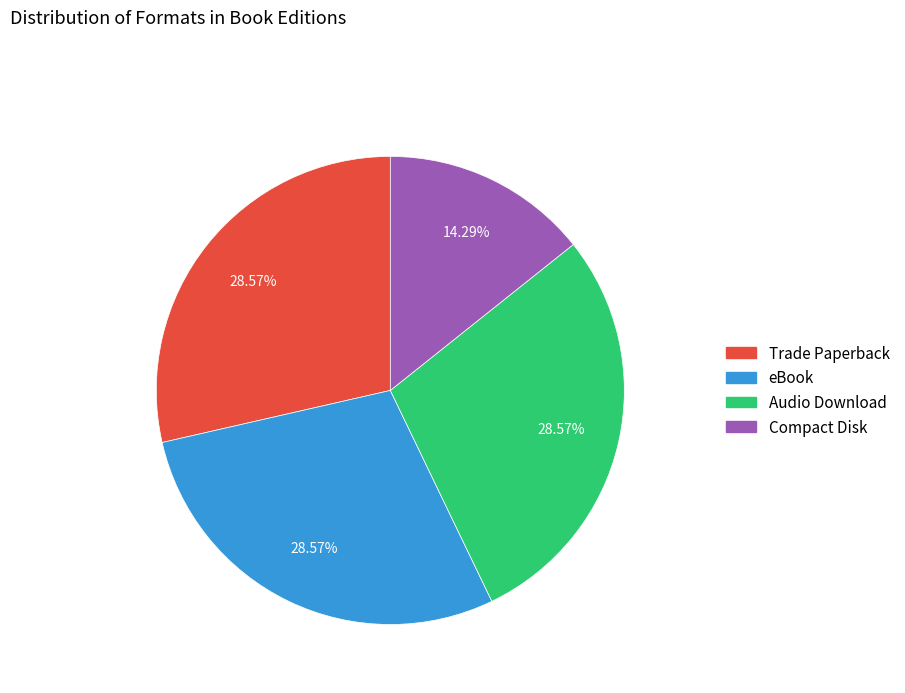

Which slice is the smallest?

Compact Disk